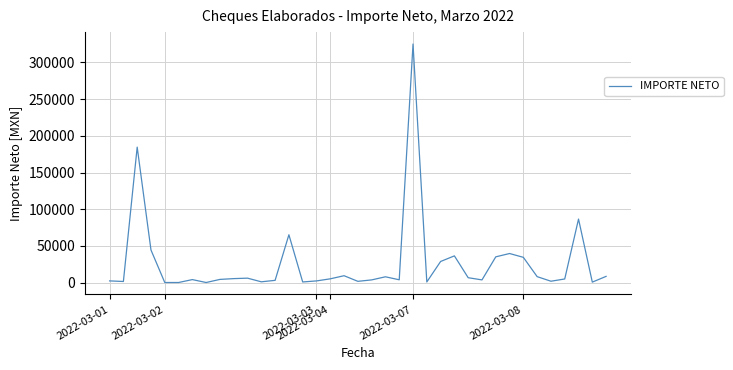

What is the greatest value displayed?

325168.5